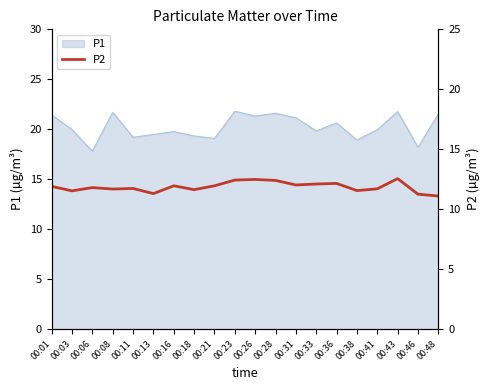

True or false: the data shows 11.3 at 00:13.

True